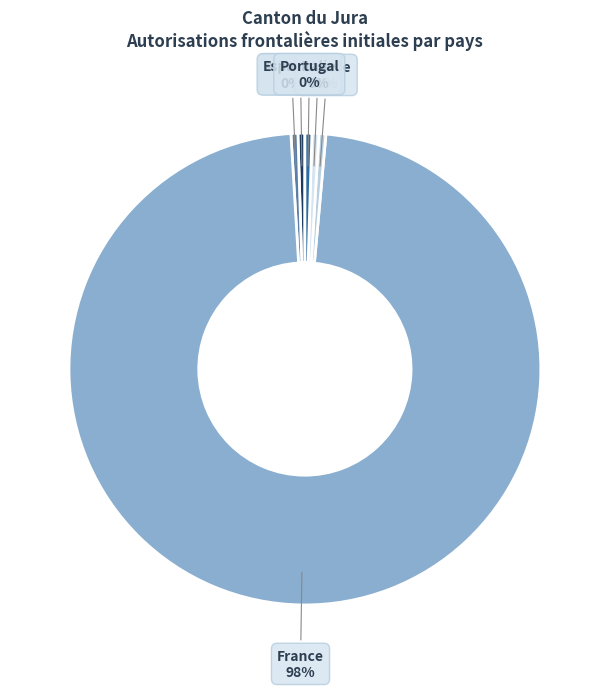

True or false: Italie accounts for 0% of the total.

True